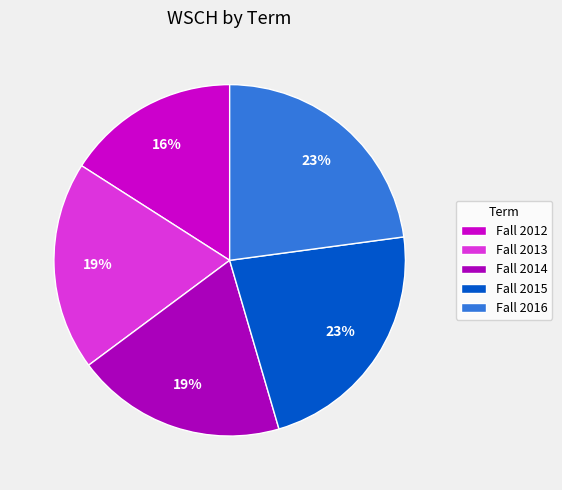

Count the number of slices in the pie.

5